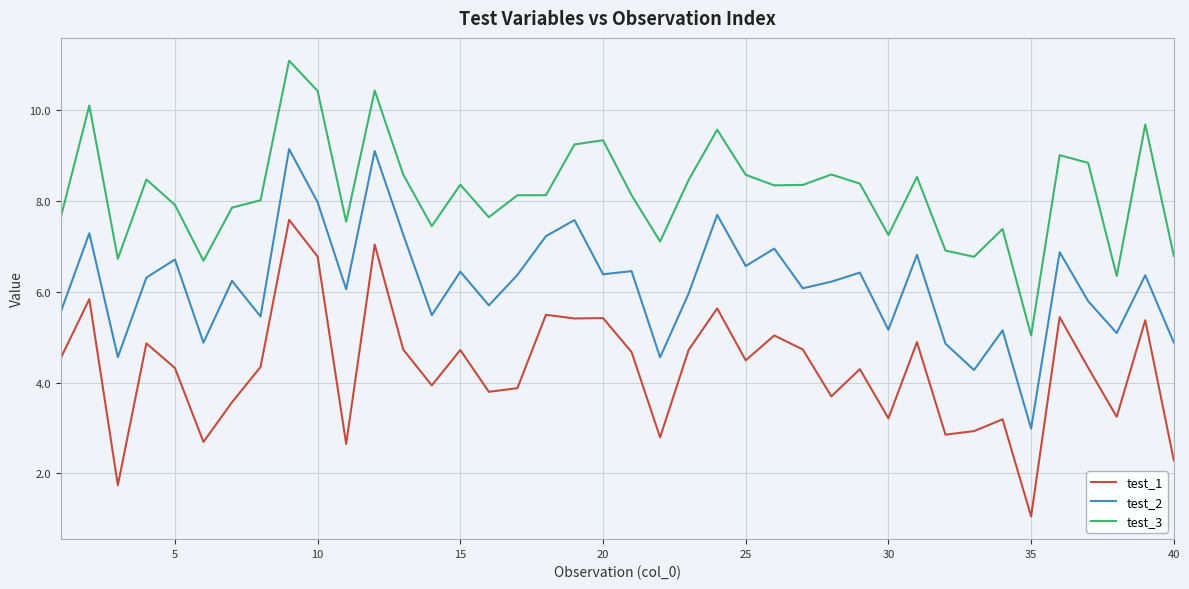

At how many categories does at least one series exceed 4?

40